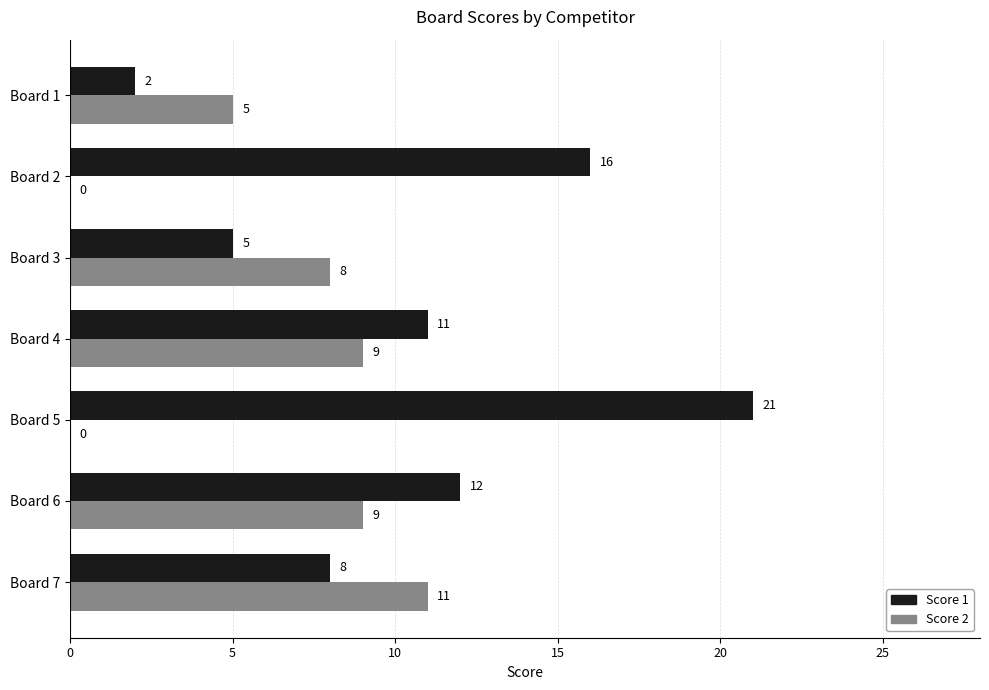

How many values in Score 2 are above zero?

5